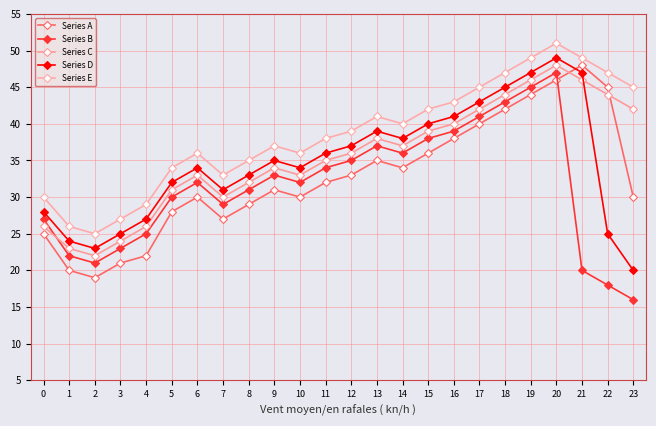

Which label corresponds to the largest value in the chart?

20